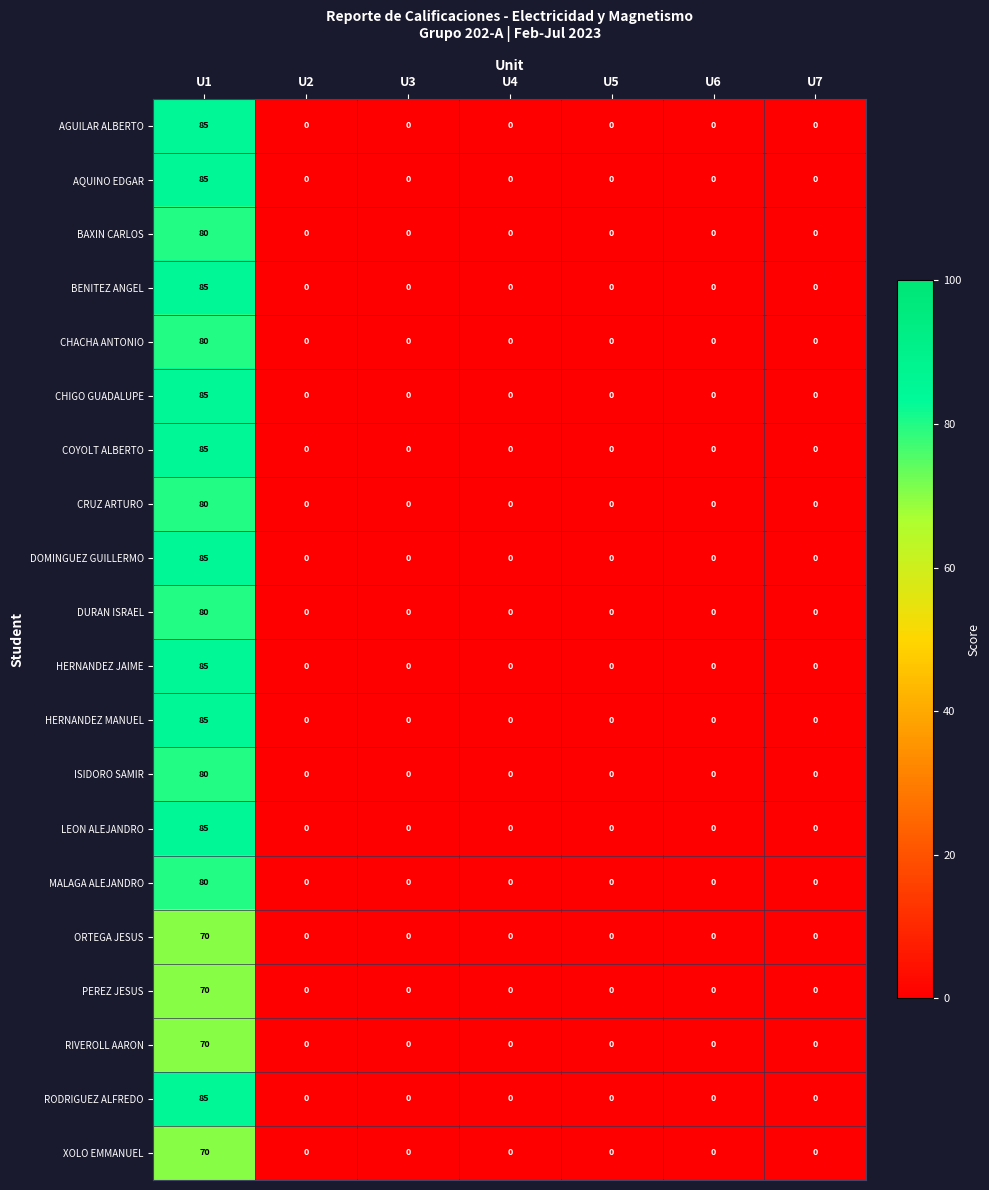

Is the value of LEON ALEJANDRO at U1 greater than the value of CRUZ ARTURO at U2?

Yes